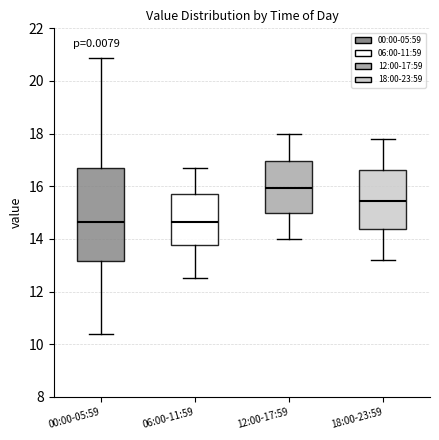

Comparing the boxes themselves (not the whiskers), which one is the tallest?

00:00-05:59